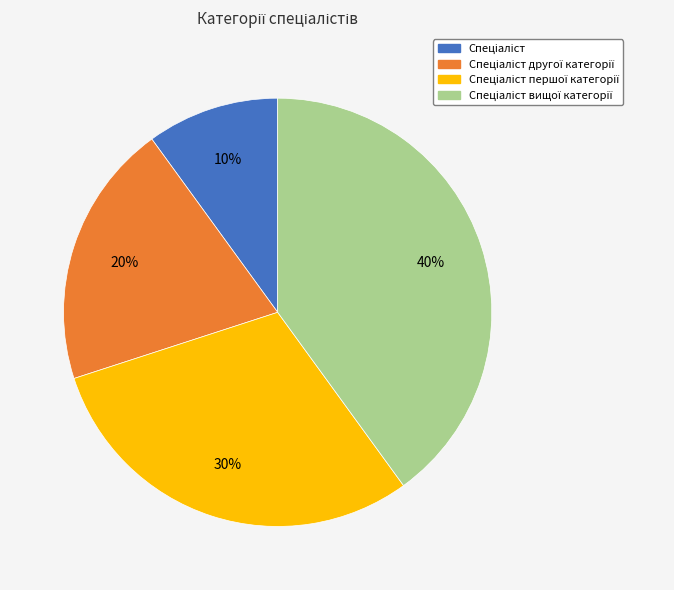

To the nearest percent, what is the difference between the largest and smallest slice percentages?

30%